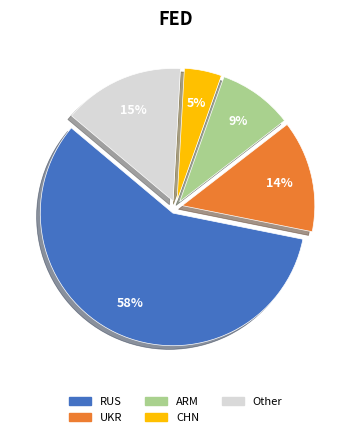

Is there any slice that represents more than half of the pie?

Yes